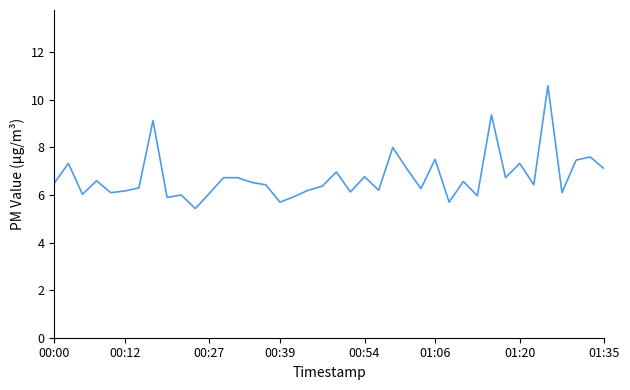

What is the difference between the second highest and minimum values?

3.9